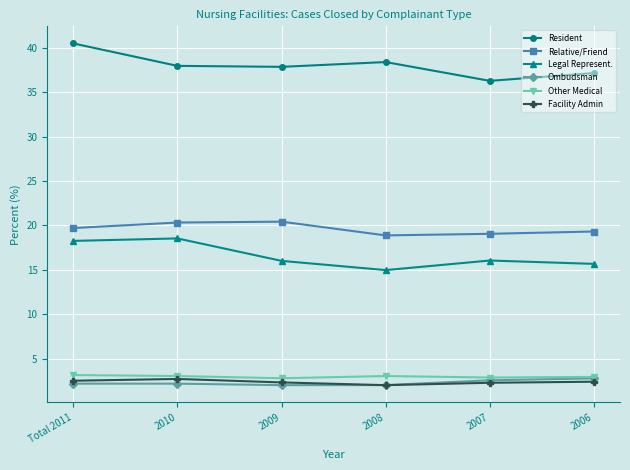

What are all the series names shown in the legend?

Resident, Relative/Friend, Legal Represent., Ombudsman, Other Medical, Facility Admin